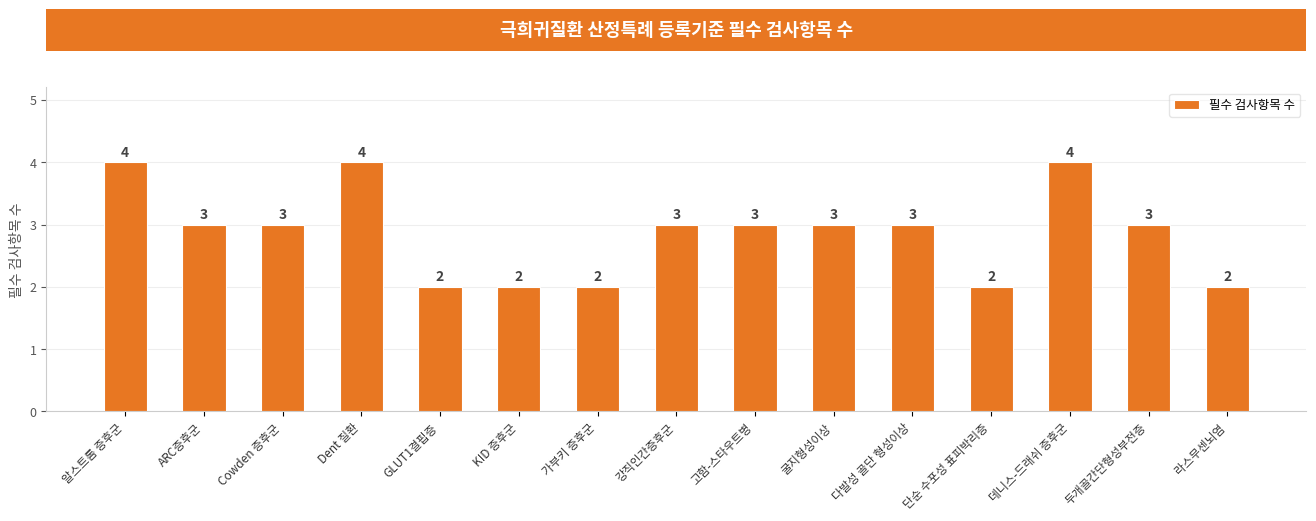

Count the number of data series in this chart.

1